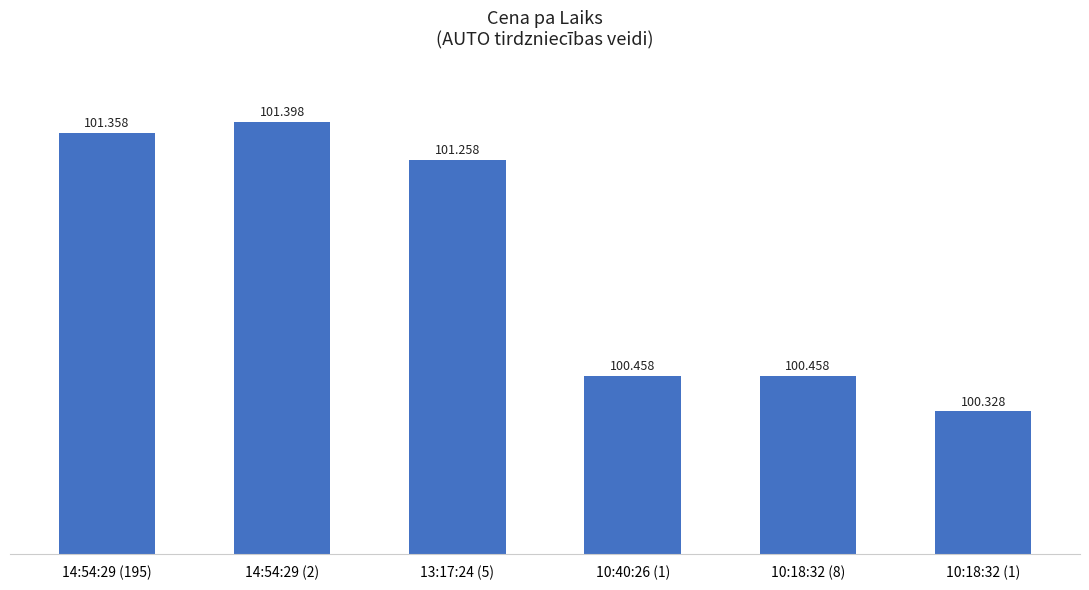

What position from the left is 10:40:26 (1)?

4